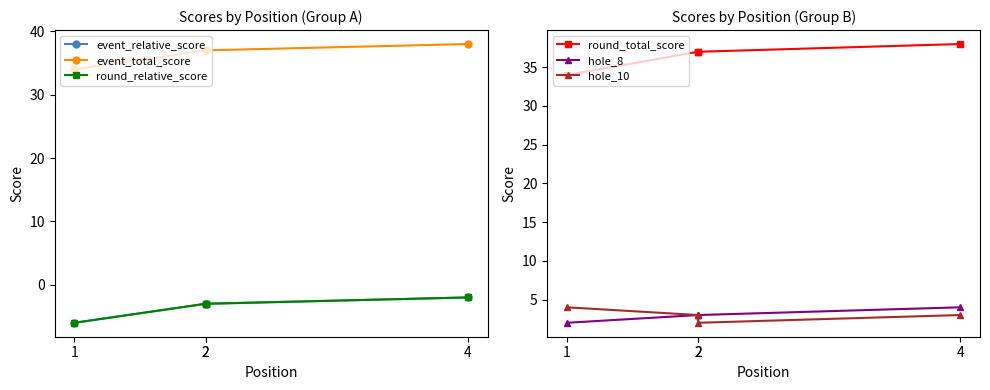

What is the difference between the maximum and minimum values in the event_relative_score series?

4